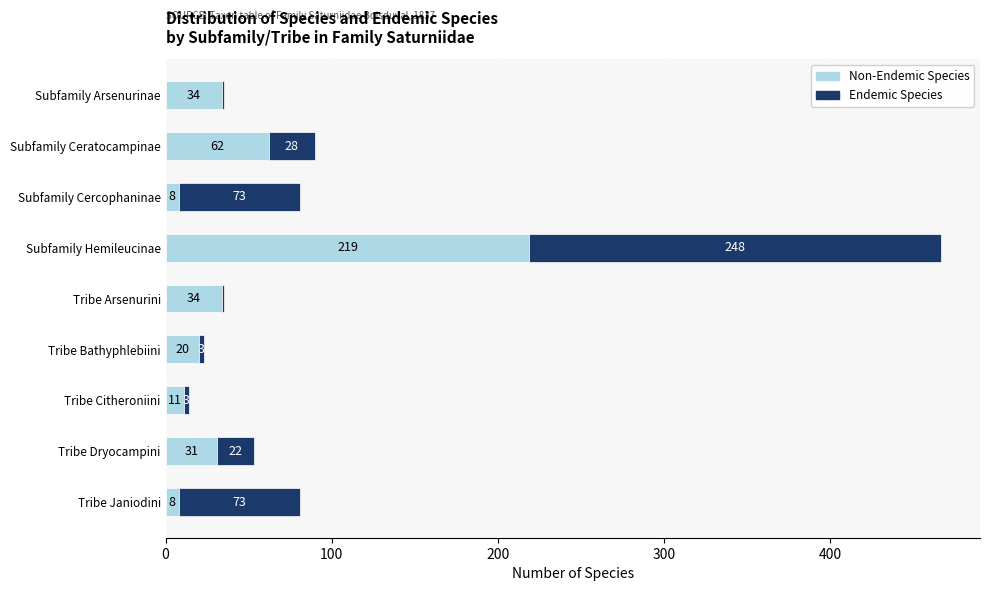

What is the total value across all series at Tribe Janiodini?

81